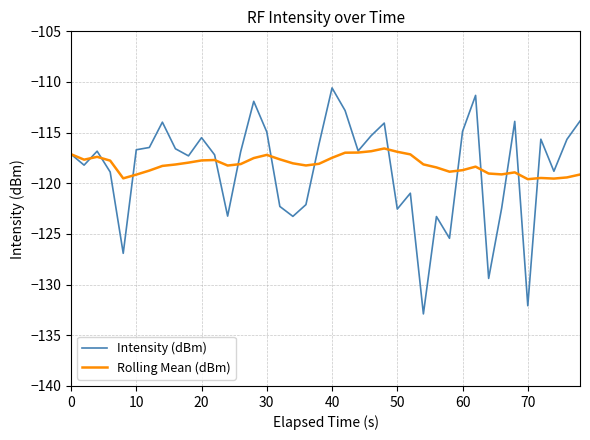

Which series has the widest spread of values?

Intensity (dBm)